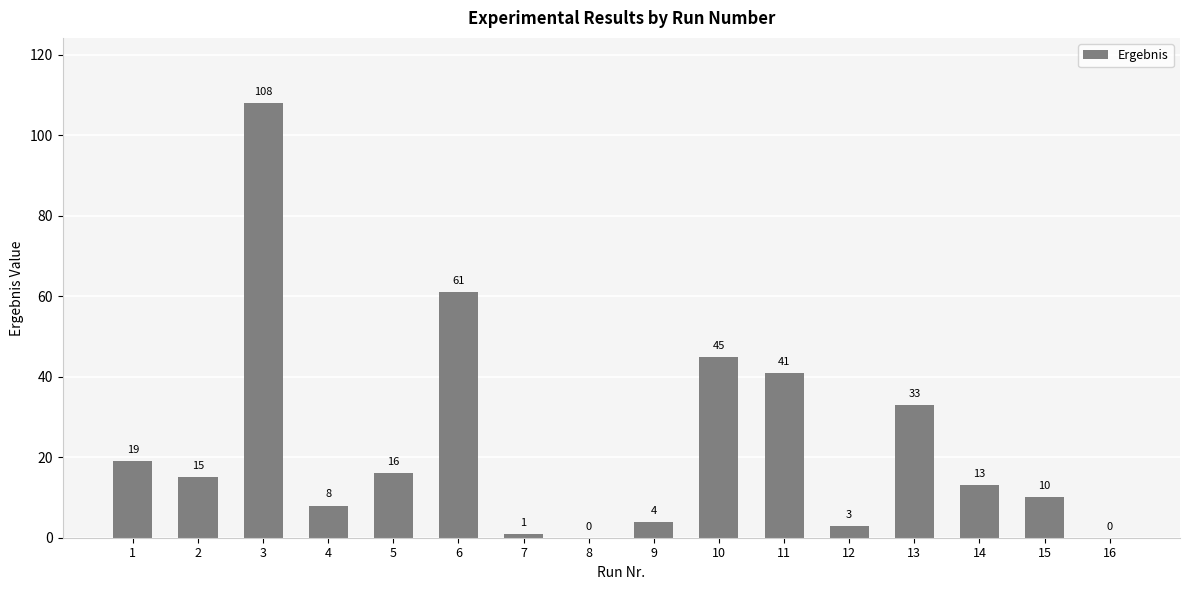

What is the sum of all values?

377